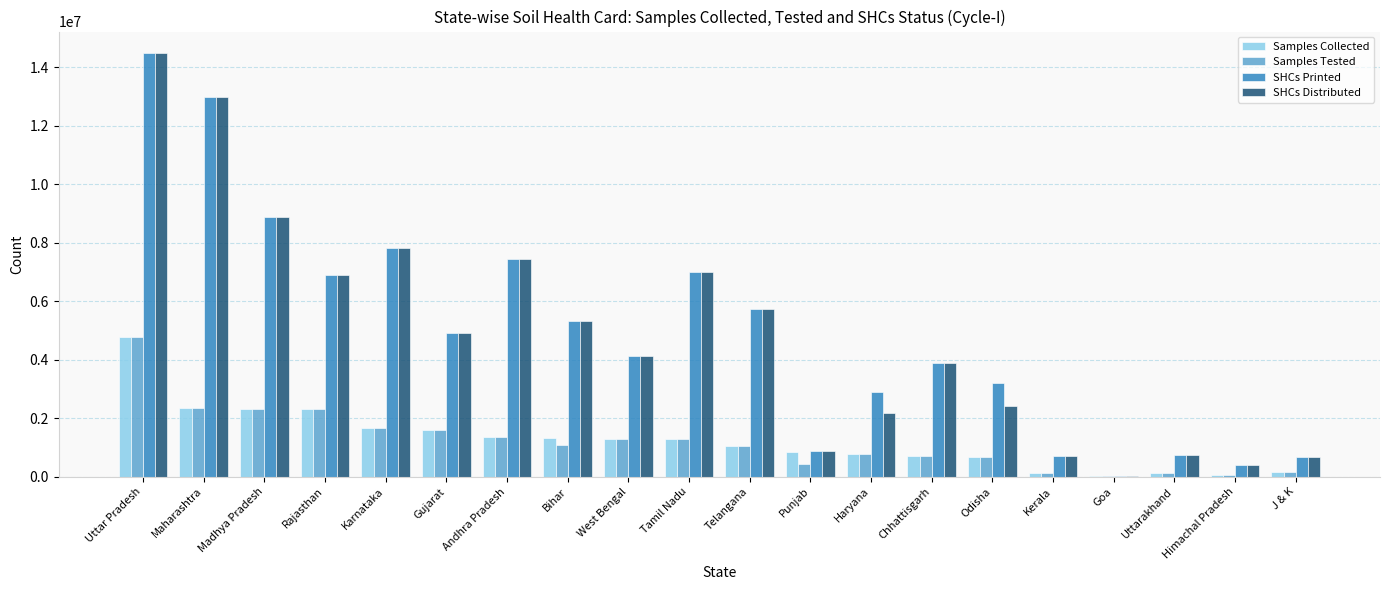

Which series changed the most between Bihar and Haryana?

SHCs Distributed